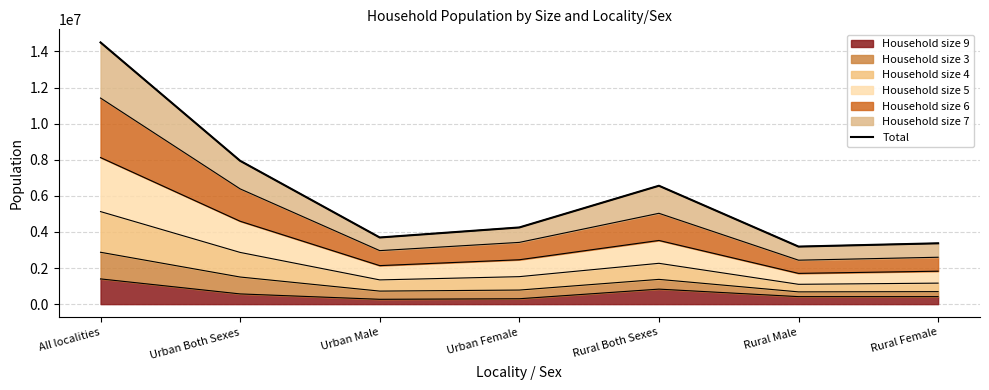

List the labels in order of value, smallest first.

Rural Male, Rural Female, Urban Male, Urban Female, Rural Both Sexes, Urban Both Sexes, All localities